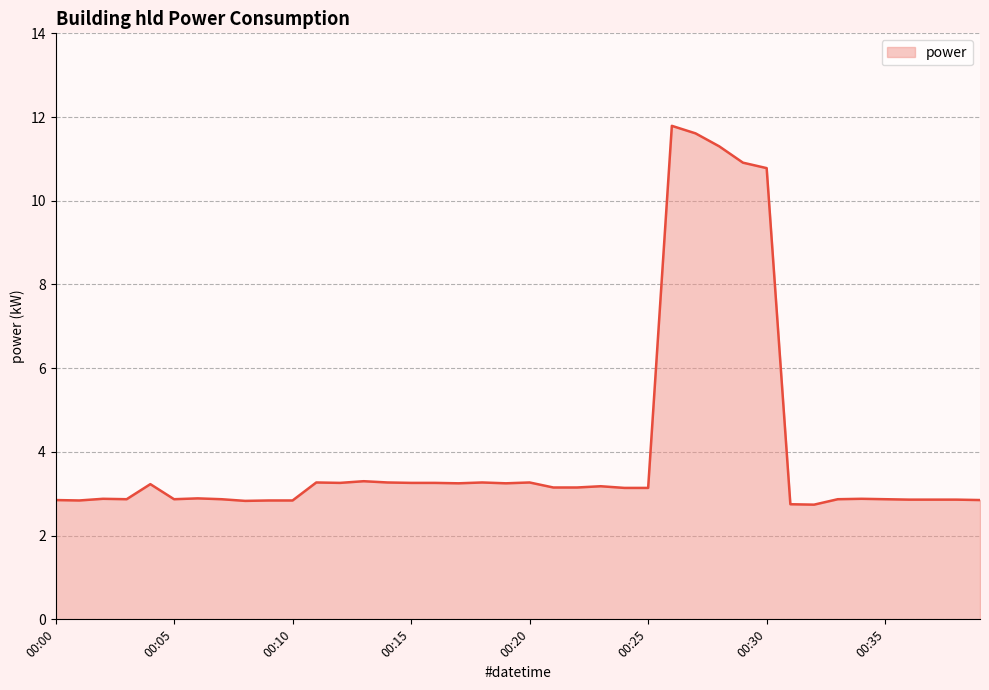

What is the maximum value shown in the chart?

11.8